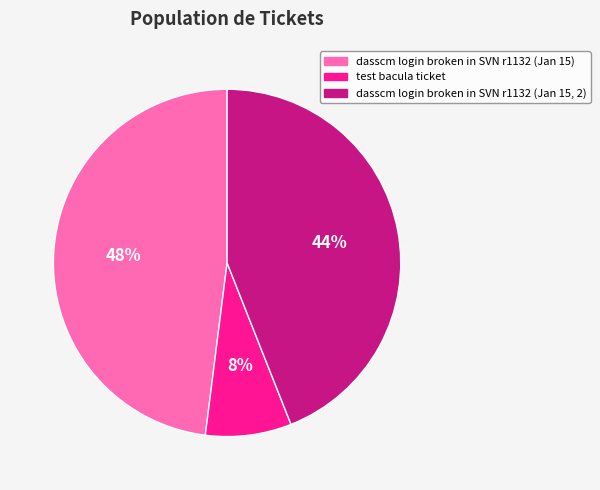

Is it true that test bacula ticket is 8% of the pie?

True